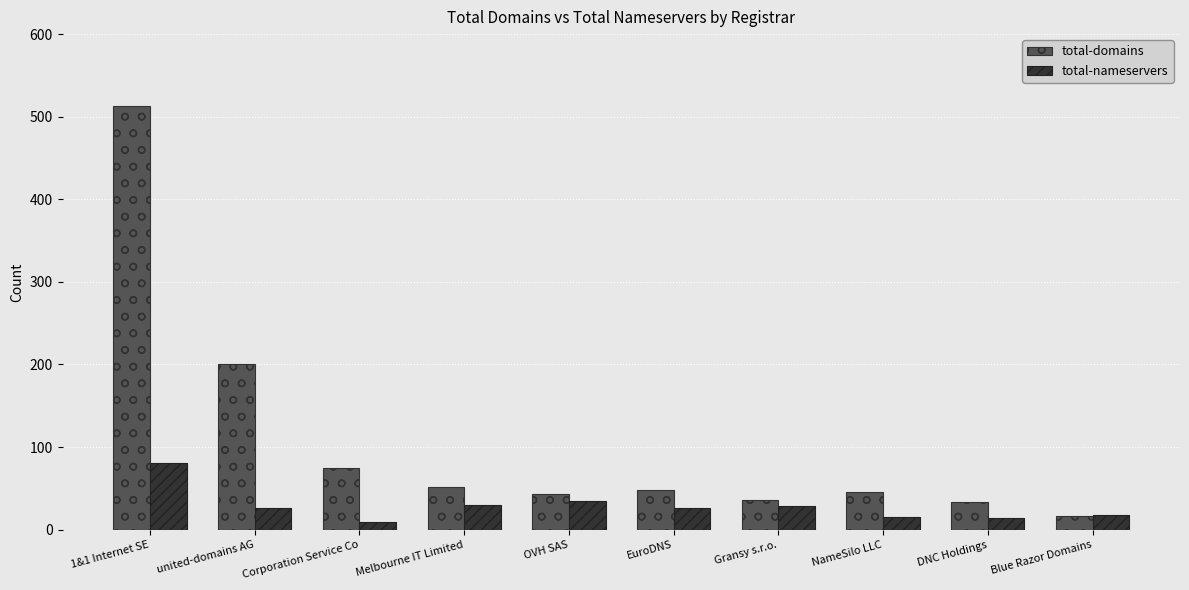

What position from the right is DNC Holdings?

2